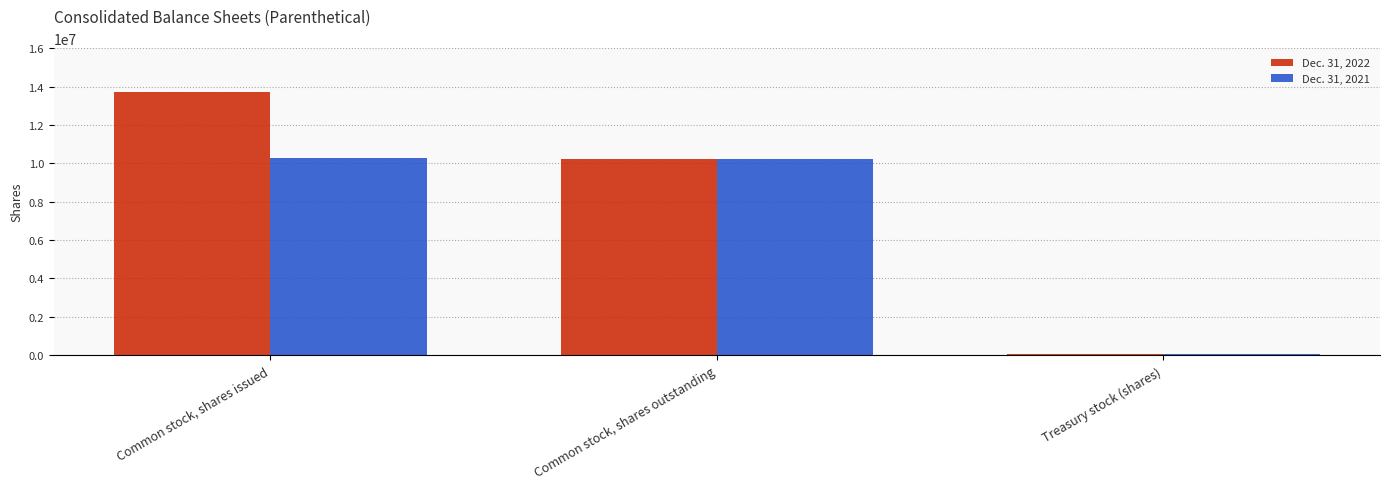

List the series in order of their peak value, lowest first.

Dec. 31, 2021, Dec. 31, 2022